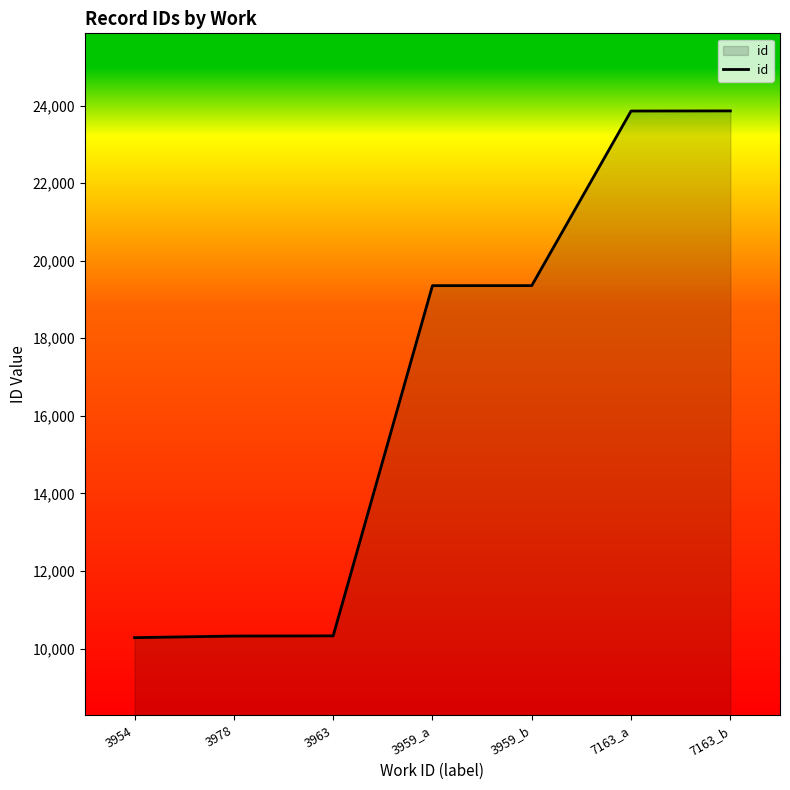

Approximately how many times larger is the value at 3978 compared to 3954?

1.0